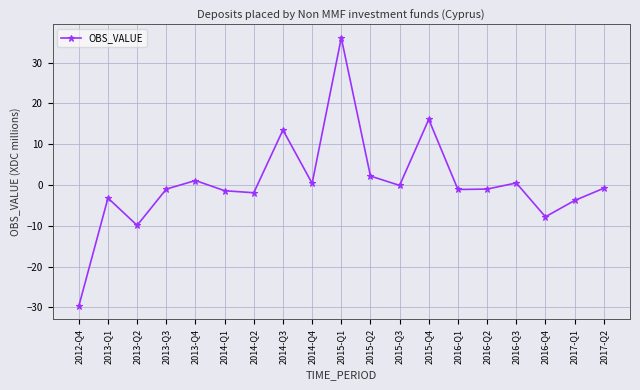

What position from the right is 2013-Q3?

16